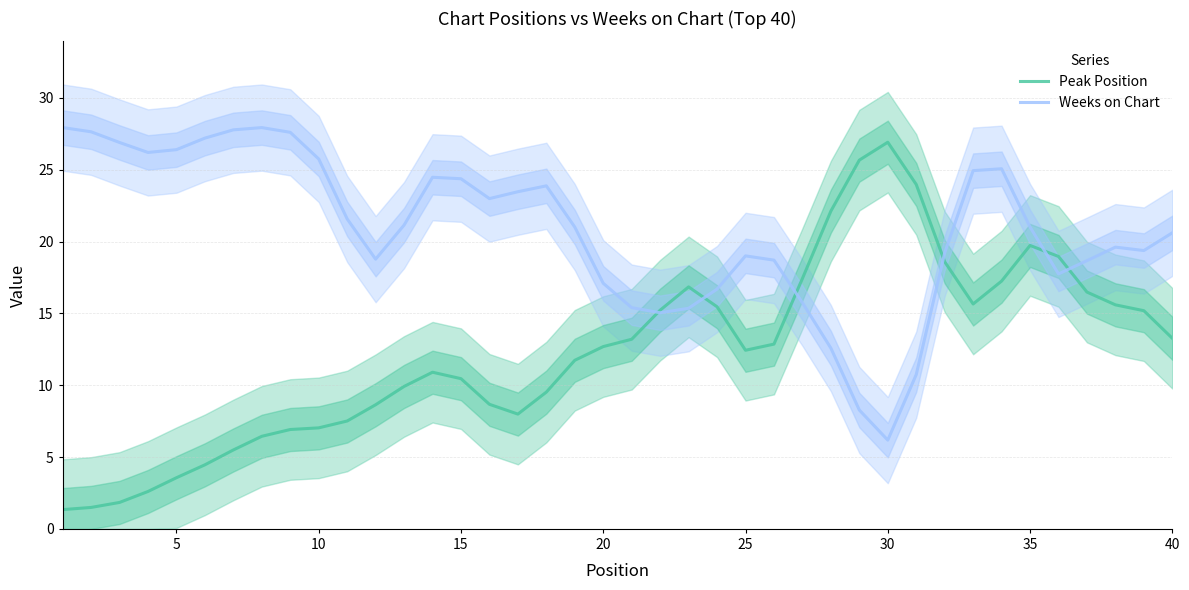

Rank the series by their average value, from highest to lowest.

Weeks on Chart, Peak Position